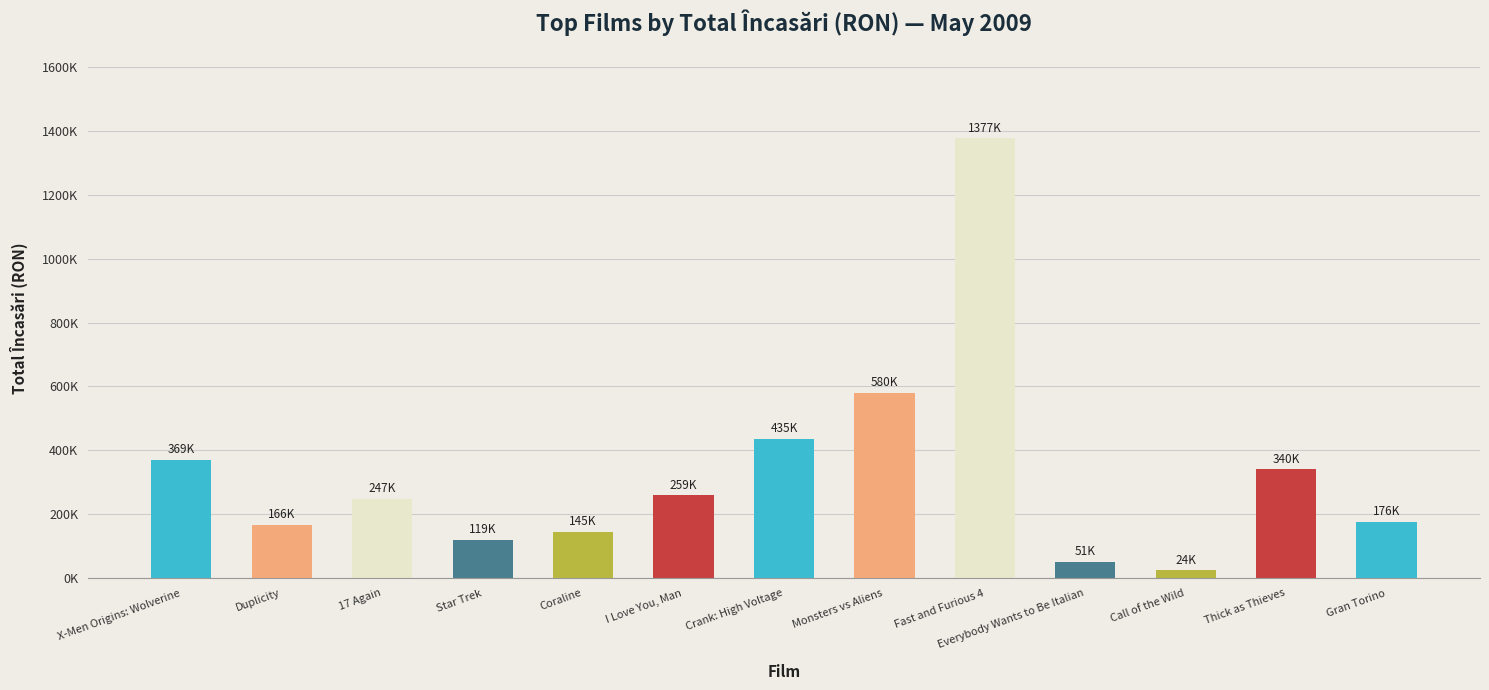

What is the value of the 4th bar from the left?

119350.7